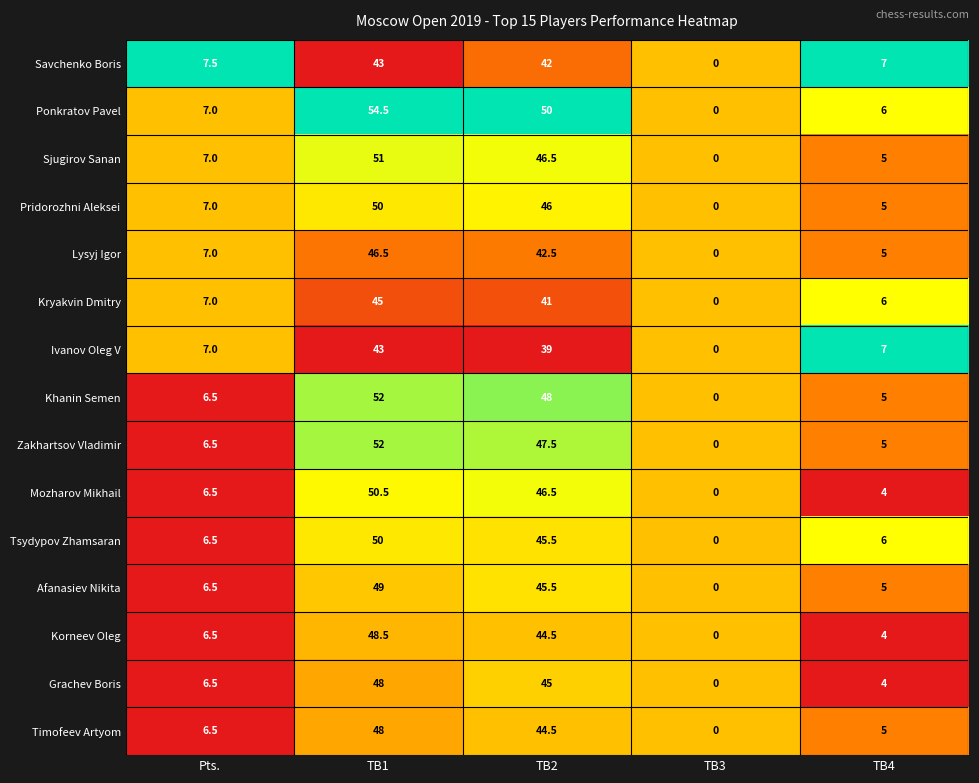

At which category does the chart reach its peak across all series?

TB1